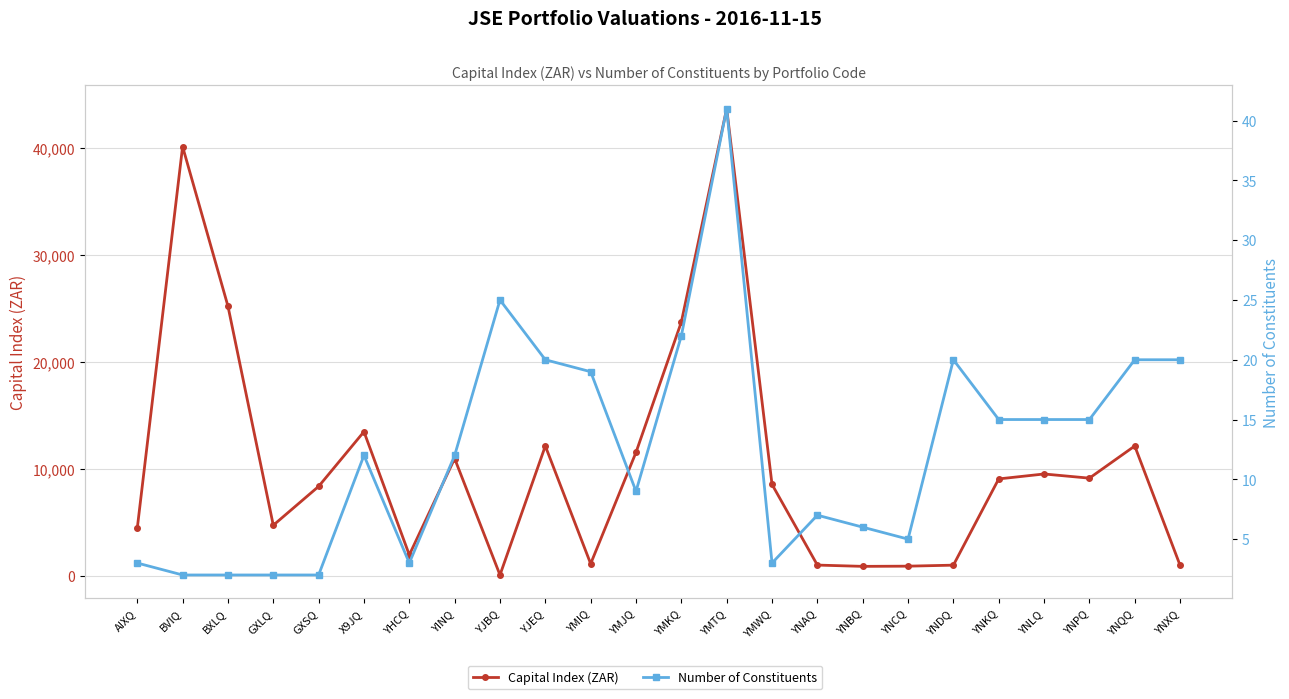

Where is the first local minimum for Capital Index (ZAR)?

GXLQ